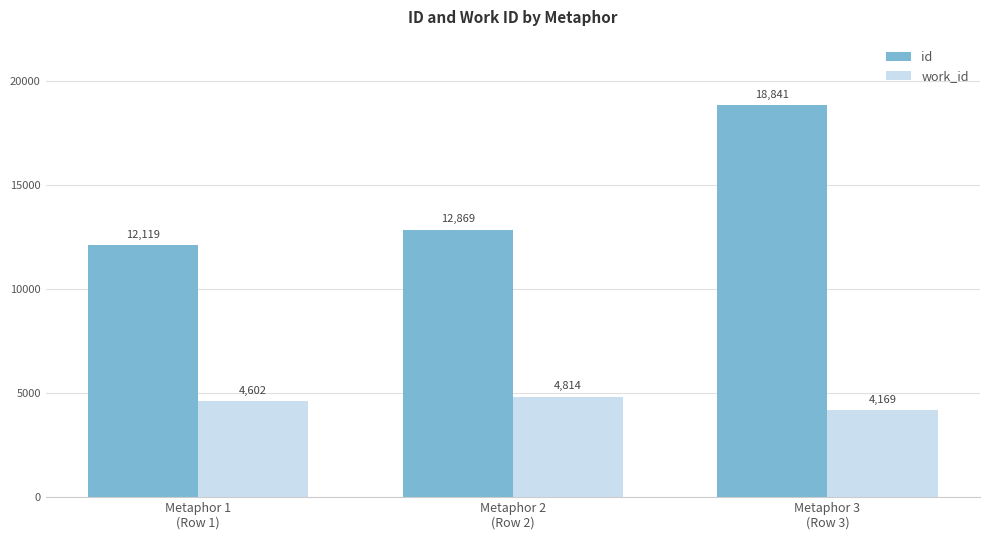

Rank the series by their maximum value, from highest to lowest.

id, work_id